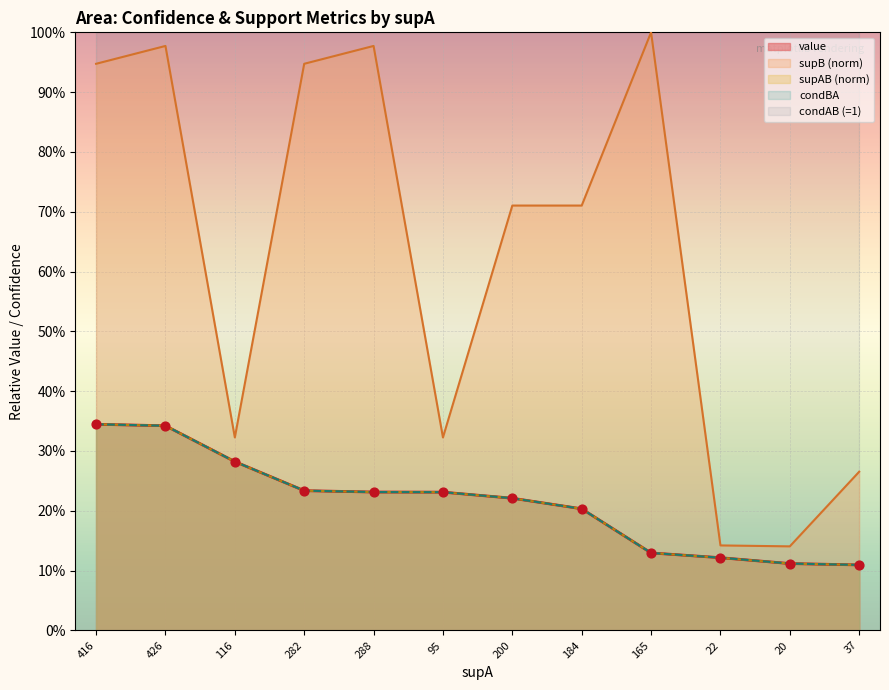

Which series has the largest total across all categories?

value